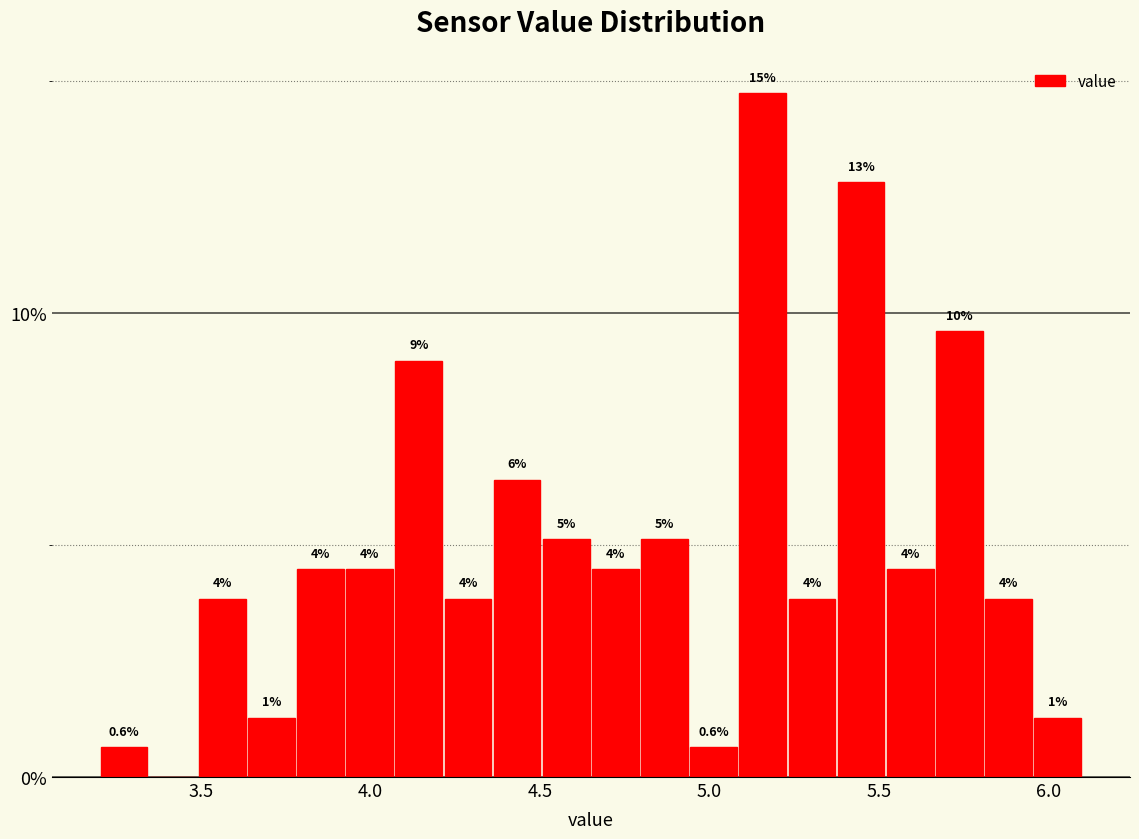

Around what value on the x-axis is the tallest bar? Give the approximate position of its centre, as read against the axis.

5.15